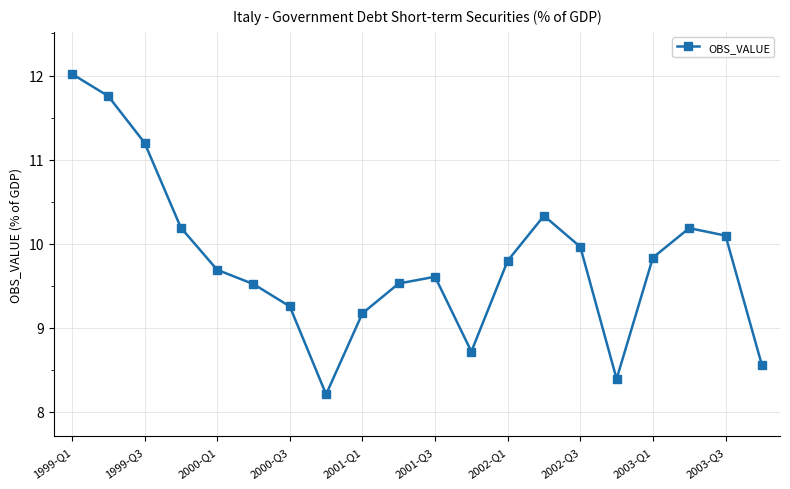

How many interior local valleys (lower than both neighbors) does the data have?

3